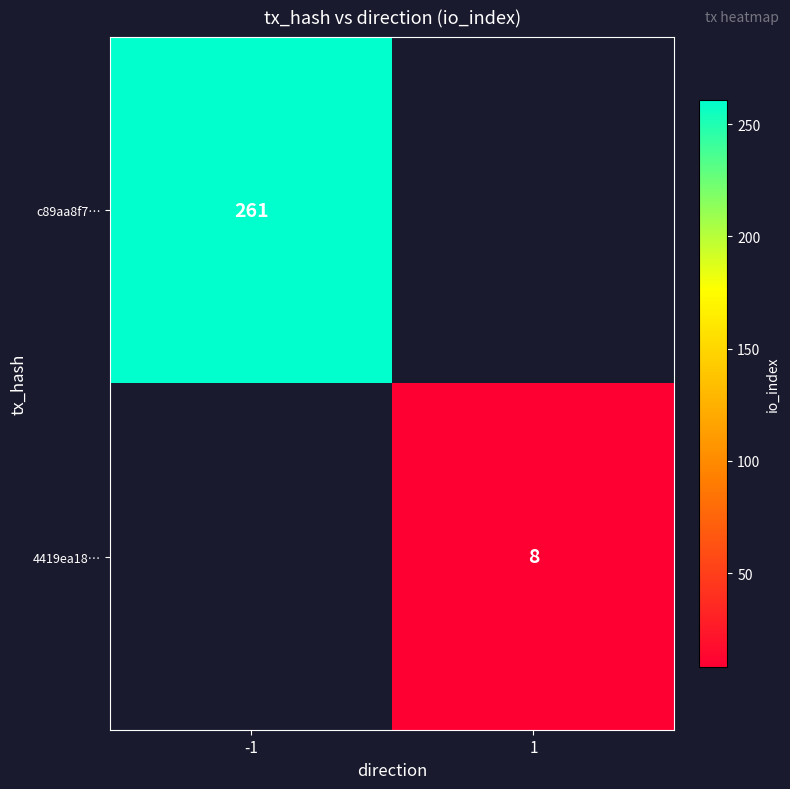

What is the maximum value shown in the chart?

261.0